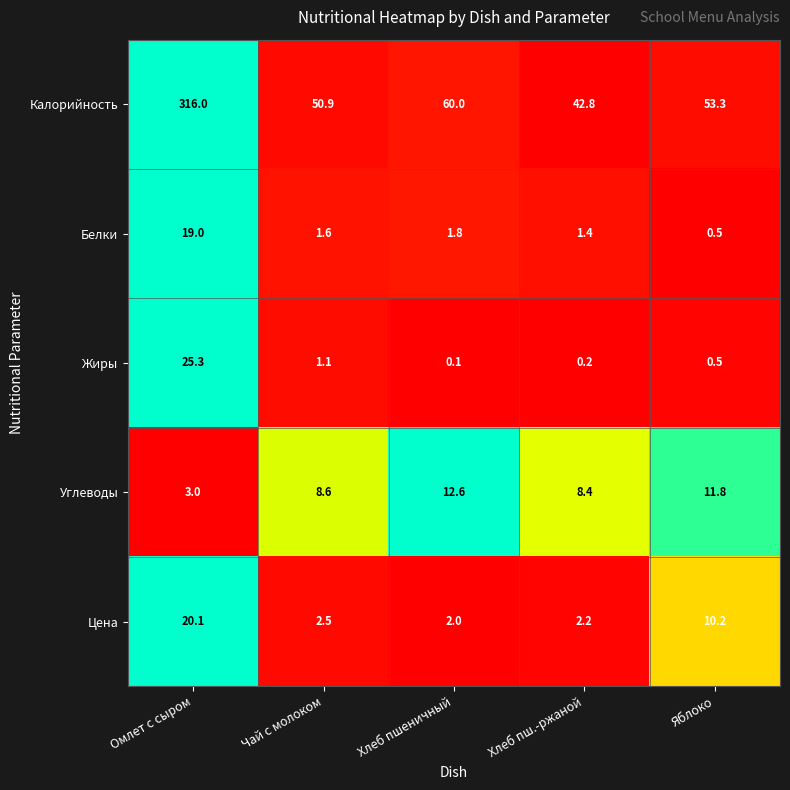

Rank the series by their maximum value, from highest to lowest.

Калорийность, Жиры, Цена, Белки, Углеводы